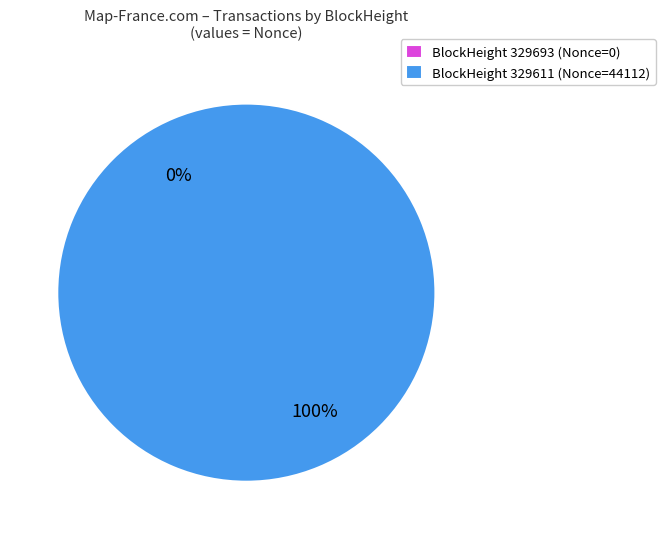

Which category accounts for the majority?

329611